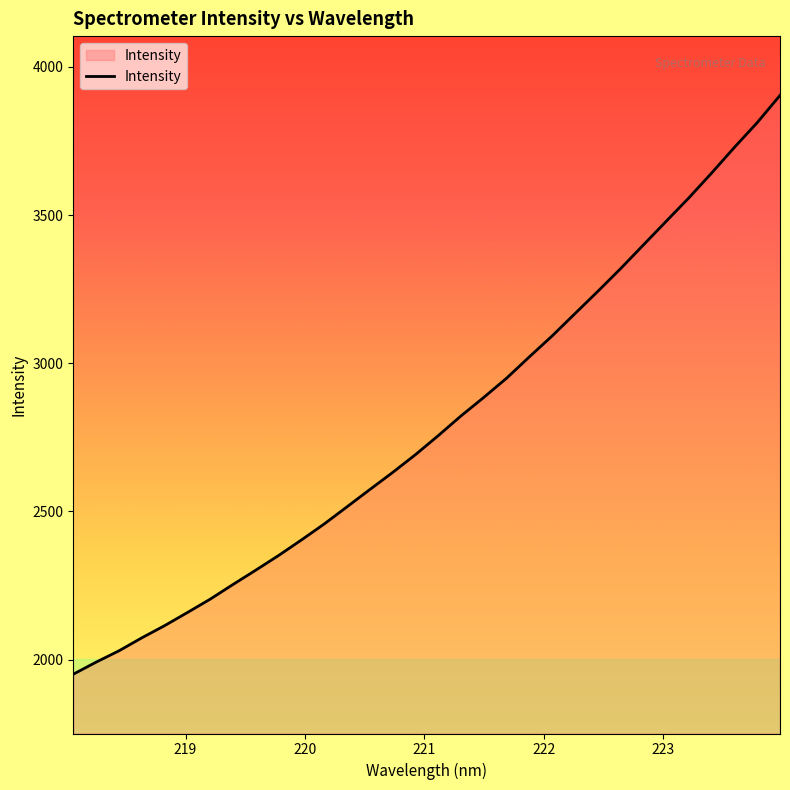

What is the sum of all values?

89485.2